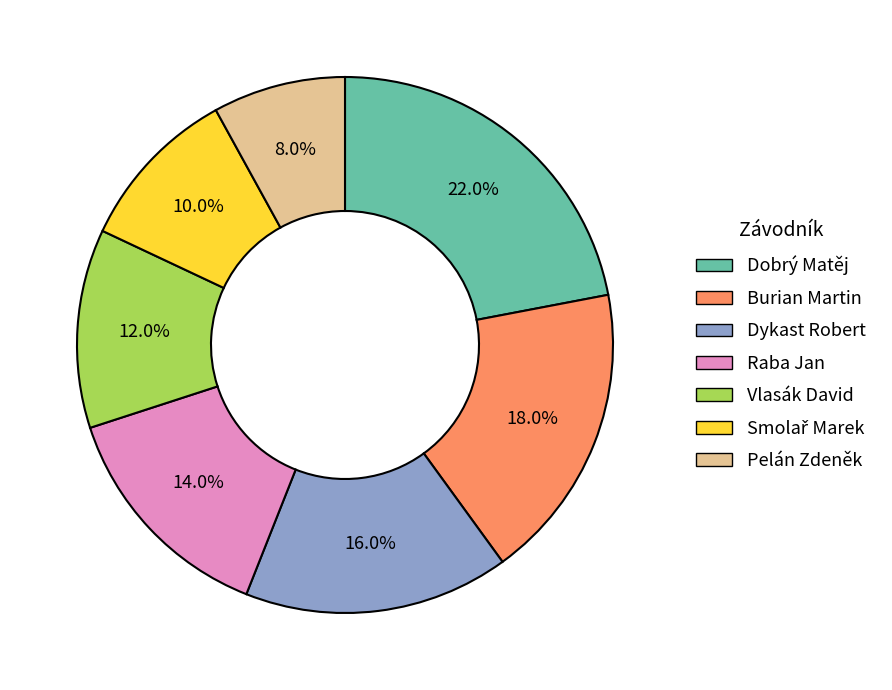

What percentage do Dykast Robert and Dobrý Matěj together represent?

38.0%